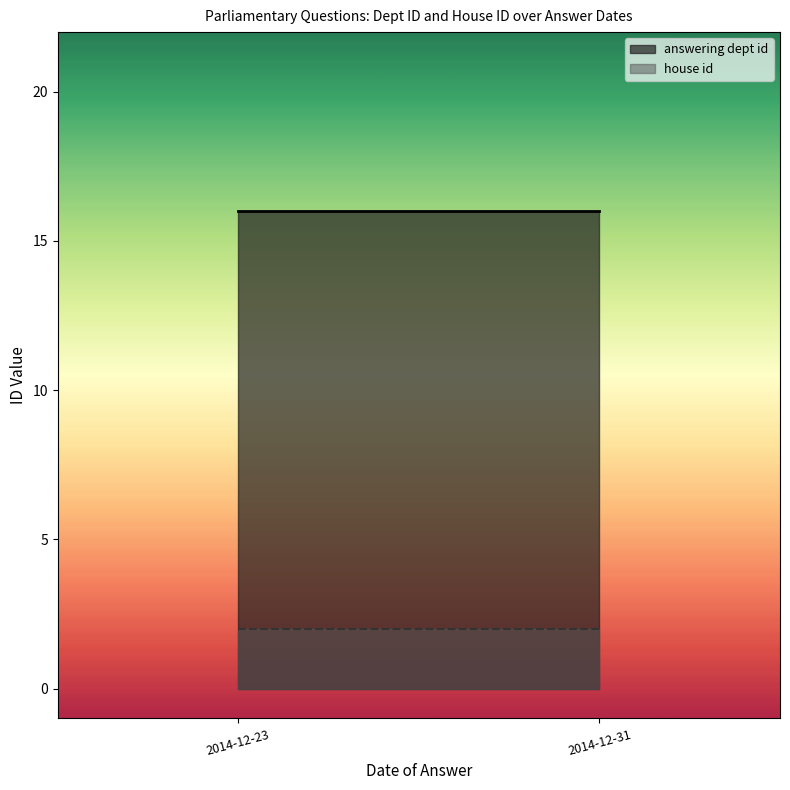

What is the maximum value for answering dept id?

16